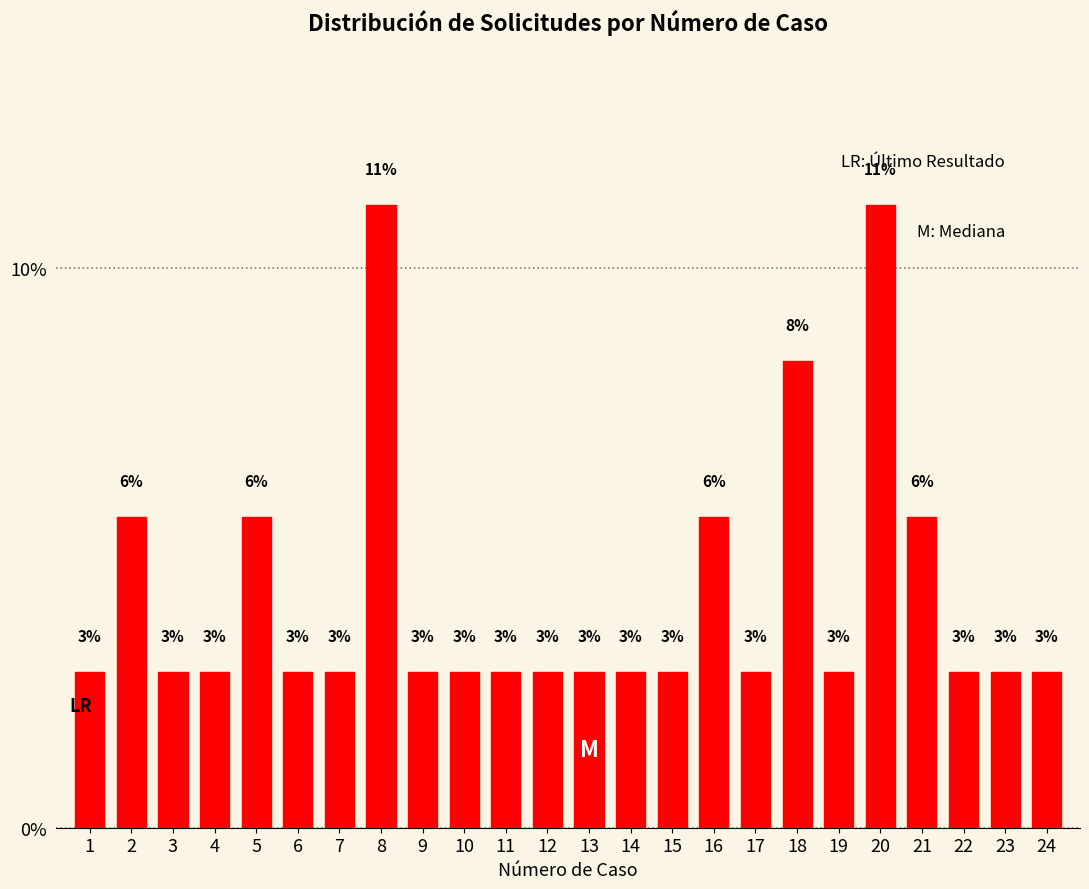

Does the chart contain any negative values?

No